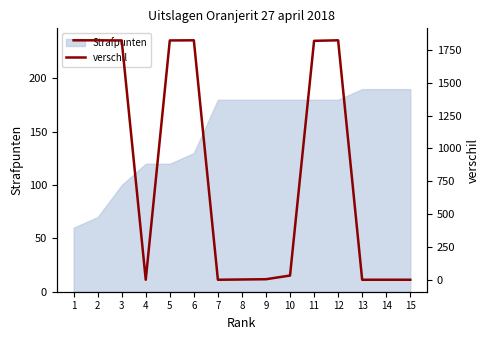

Is it true that Strafpunten equals 124 at 15?

False